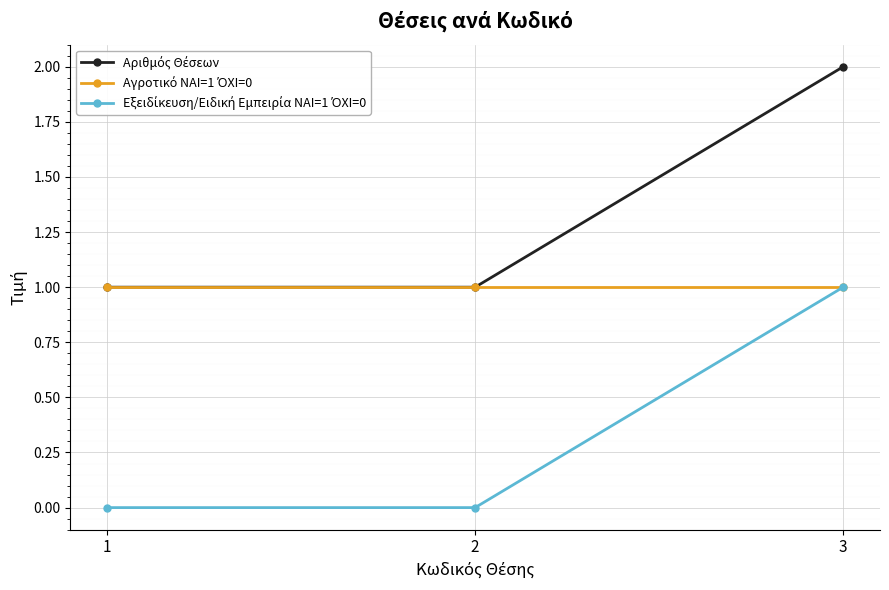

At which category is the sum across all series the highest?

3